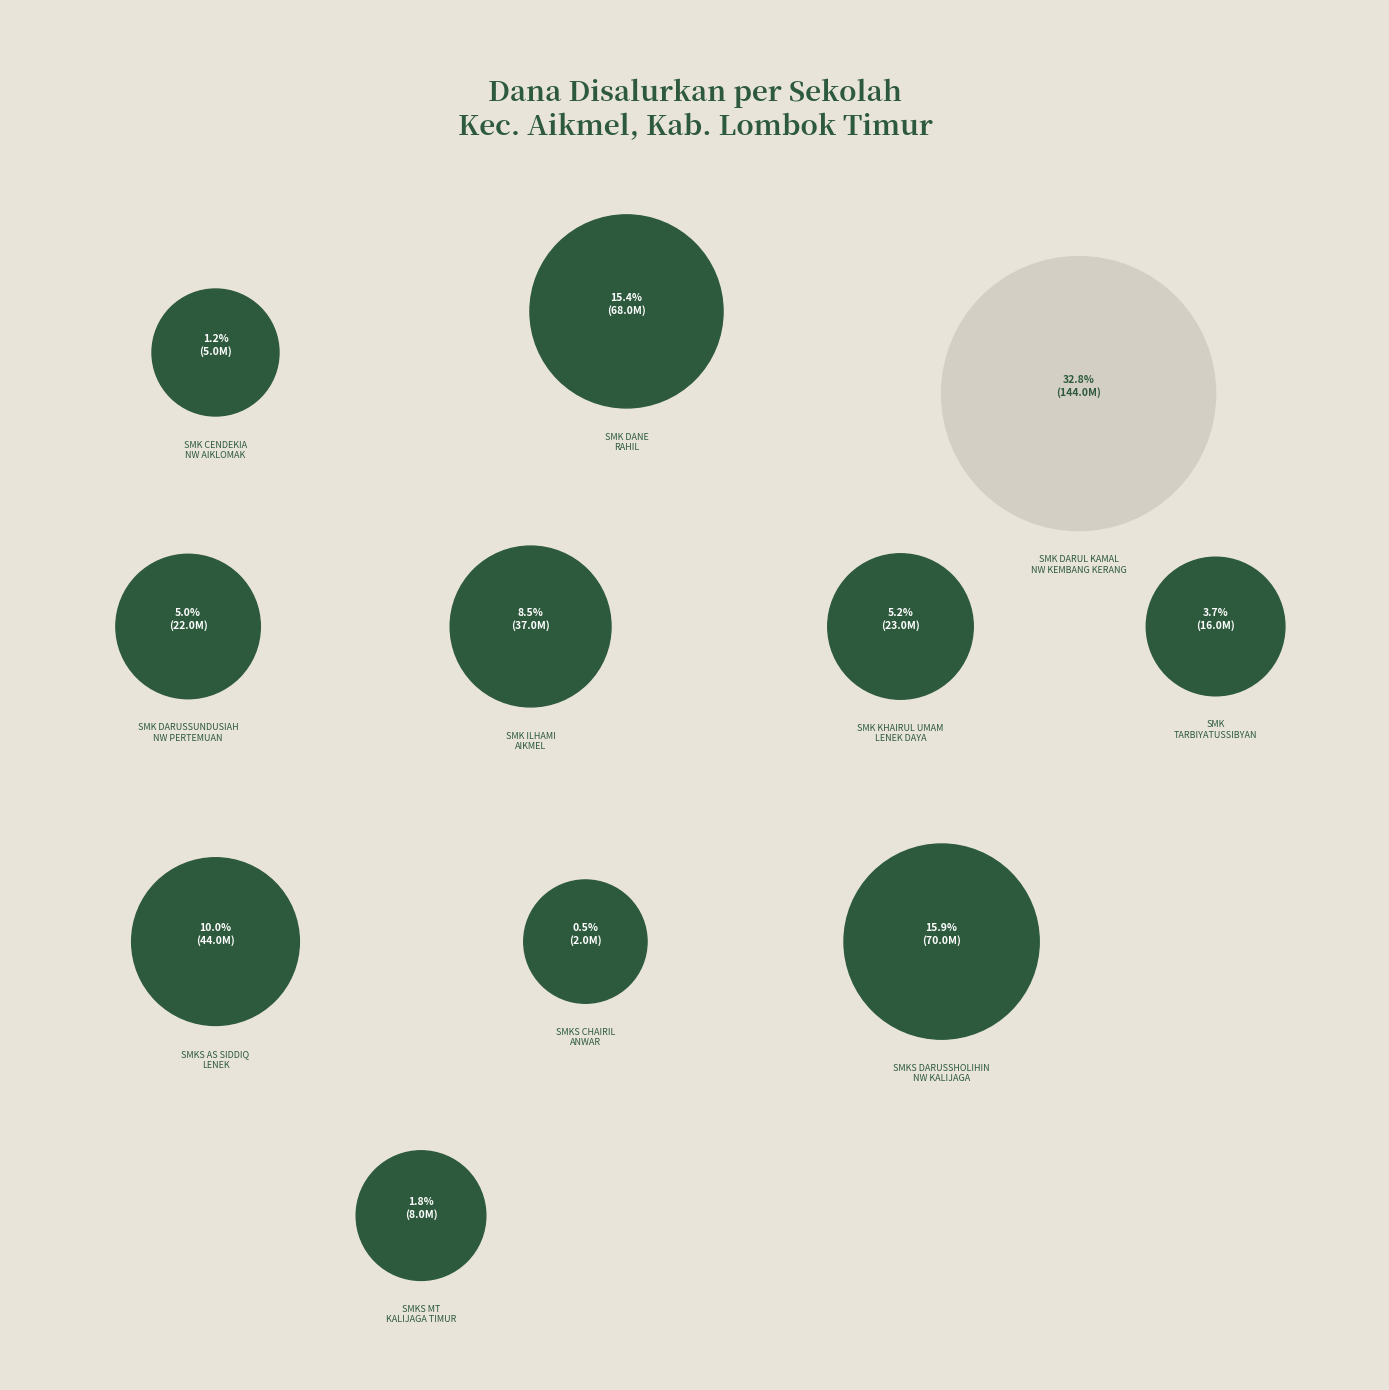

How many slices are in this pie chart?

11